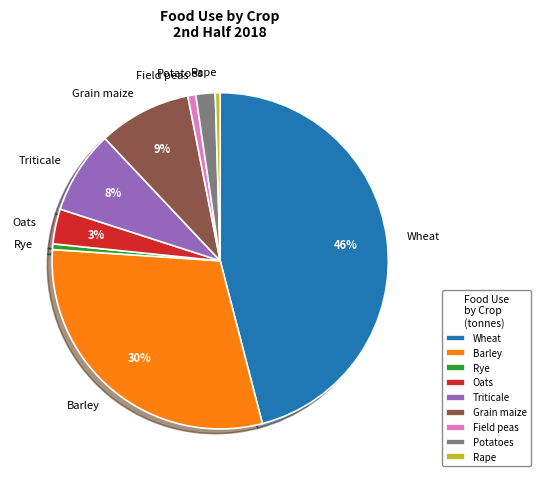

To the nearest percent, what is the difference between the Grain maize and Wheat slice percentages?

37%